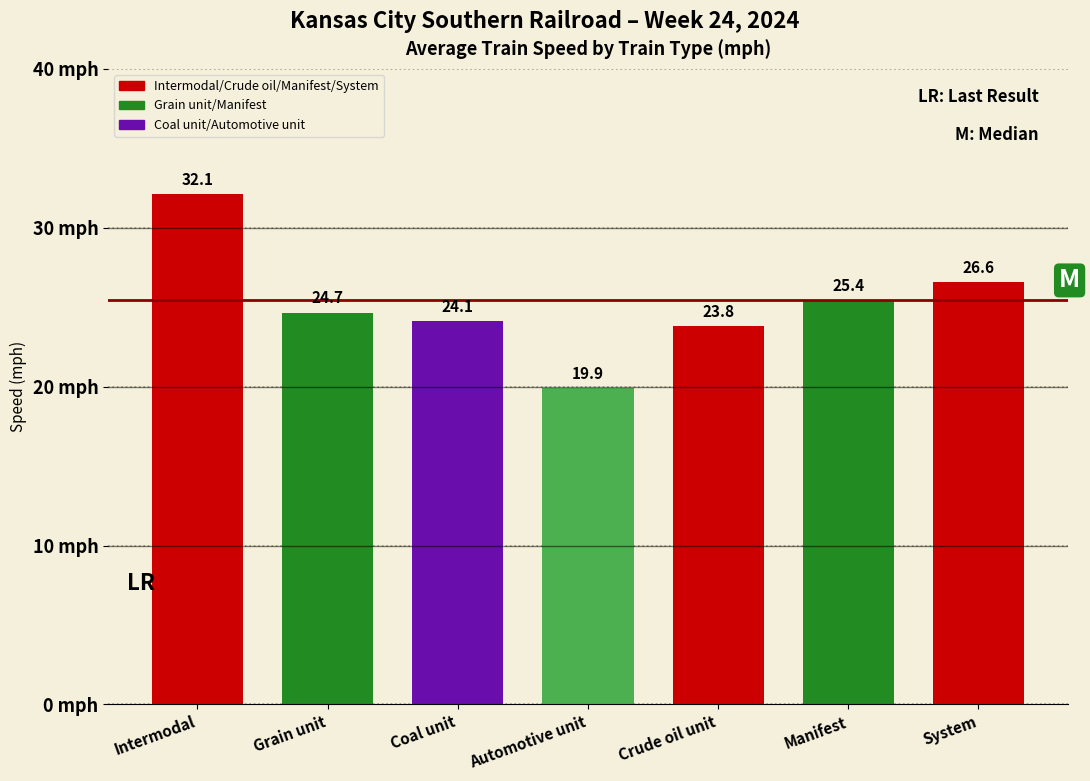

Reading left to right, list all the values displayed in this chart.

Intermodal=32.1	Grain unit=24.7	Coal unit=24.1	Automotive unit=19.9	Crude oil unit=23.8	Manifest=25.4	System=26.6